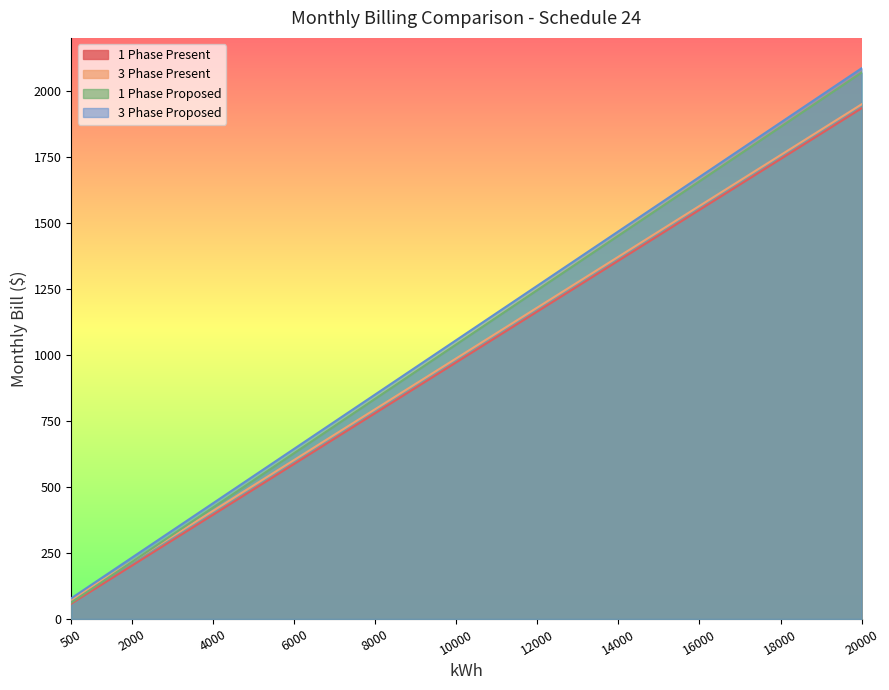

What are all the series names shown in the legend?

1 Phase Present, 3 Phase Present, 1 Phase Proposed, 3 Phase Proposed